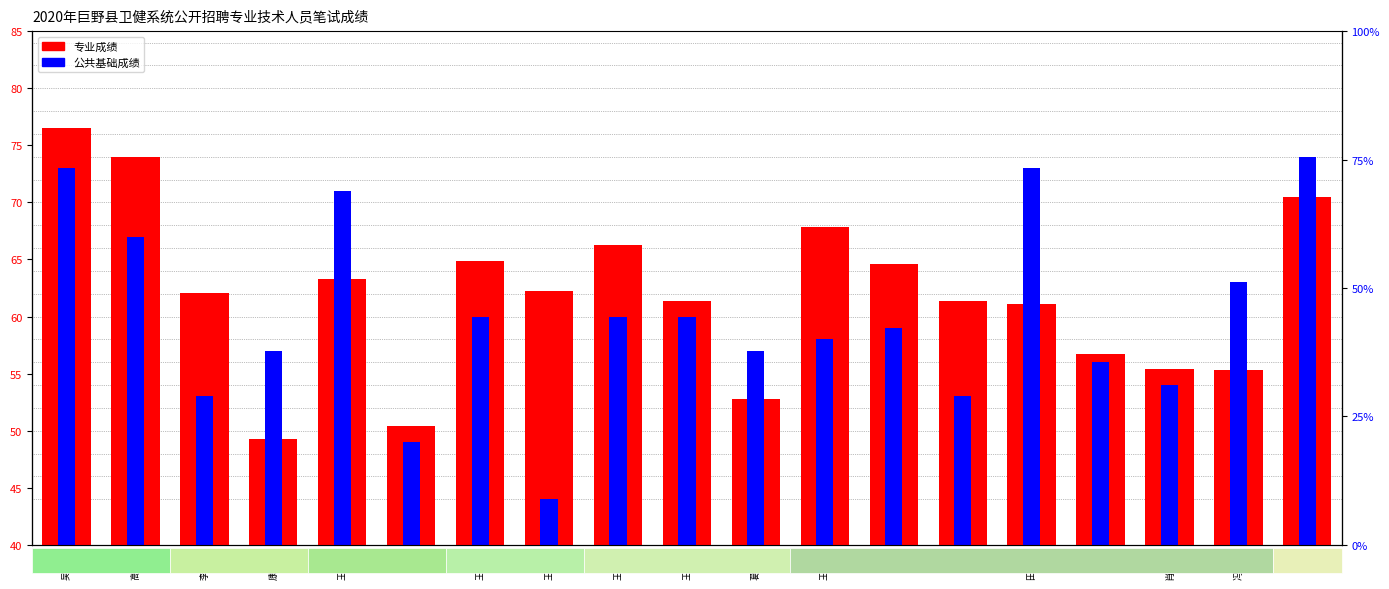

What is the smallest value displayed?

44.0